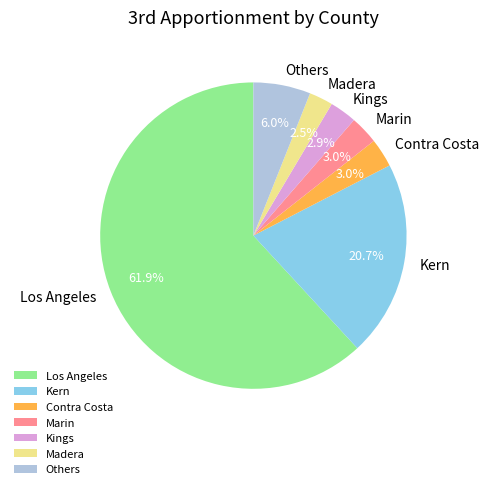

Which has a higher value, Madera or Los Angeles?

Los Angeles